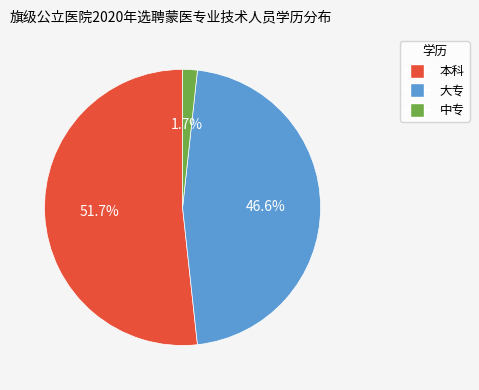

Which has a higher value, 本科 or 中专?

本科